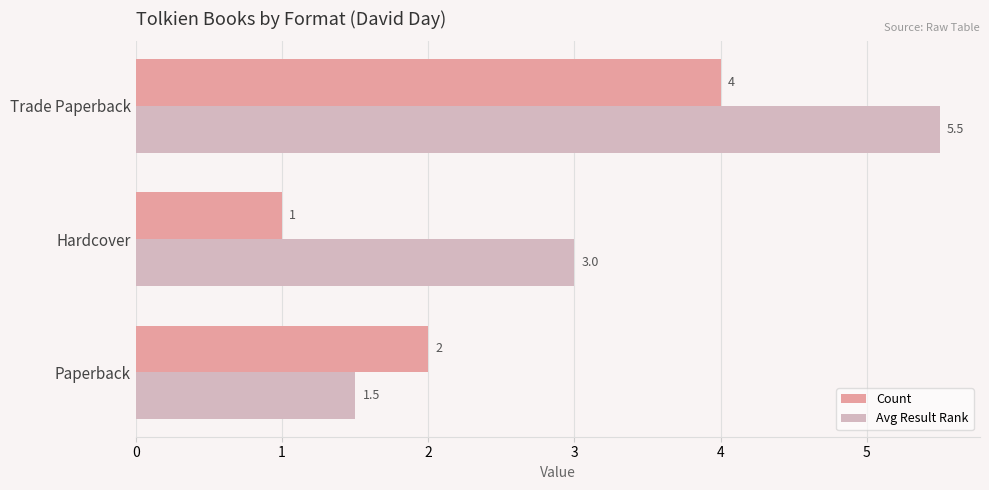

How many values in the Avg Result Rank series are below 3?

1